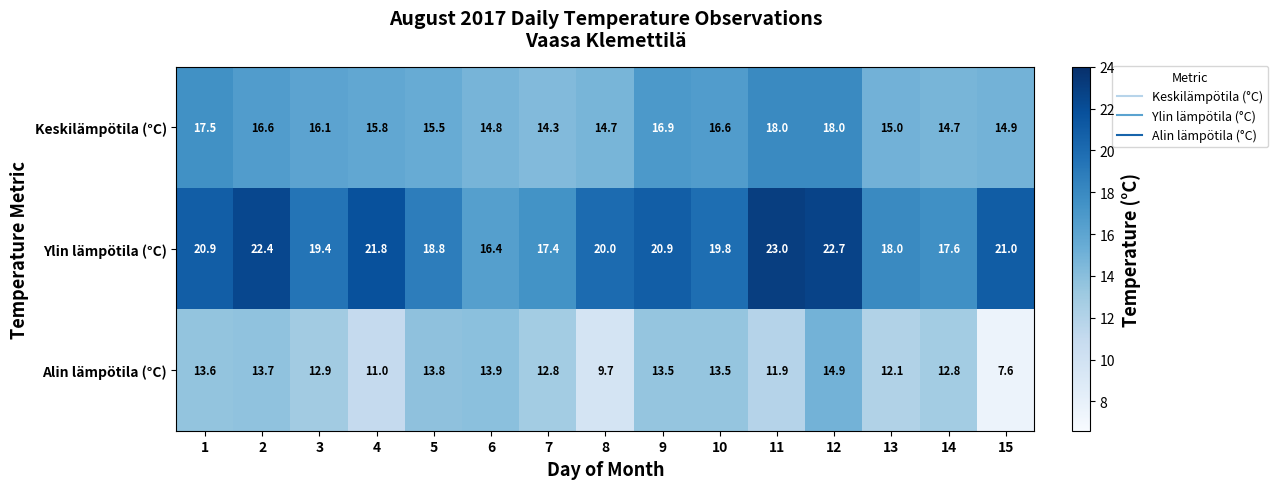

The Keskilämpötila (°C) series shows 23.4 at 12. True or false?

False